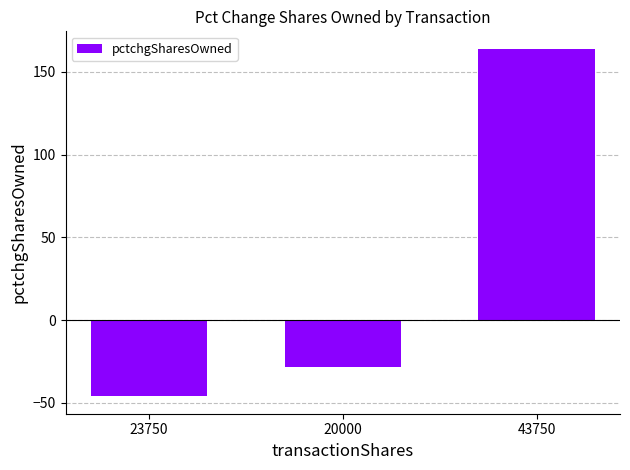

Is it true that the value at 43750 is 77?

False